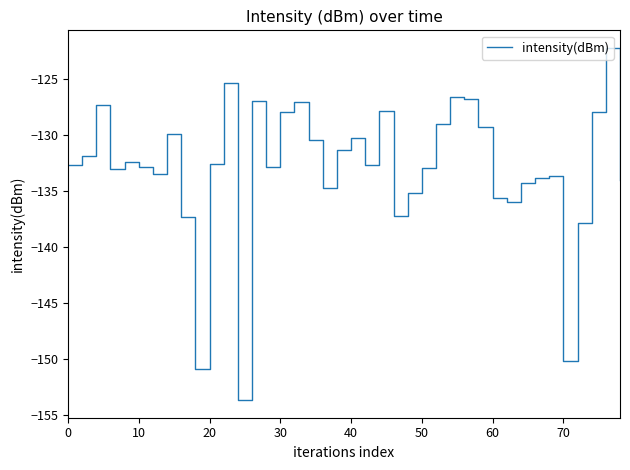

What is the difference between the maximum and minimum values?

31.4